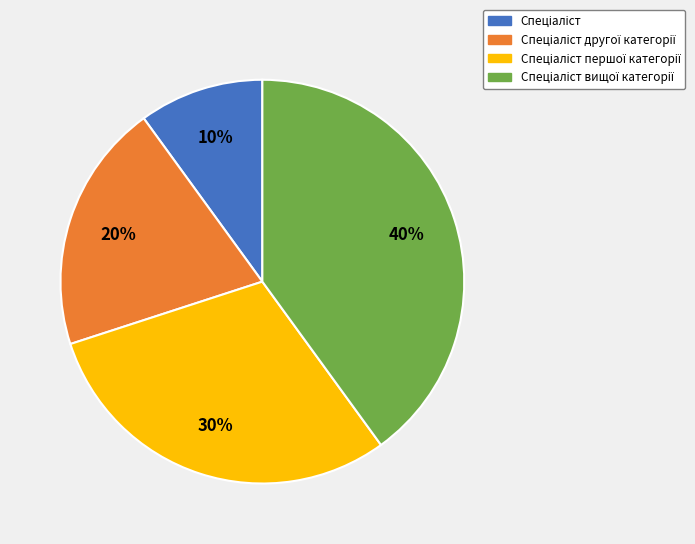

Is there any slice that represents more than half of the pie?

No